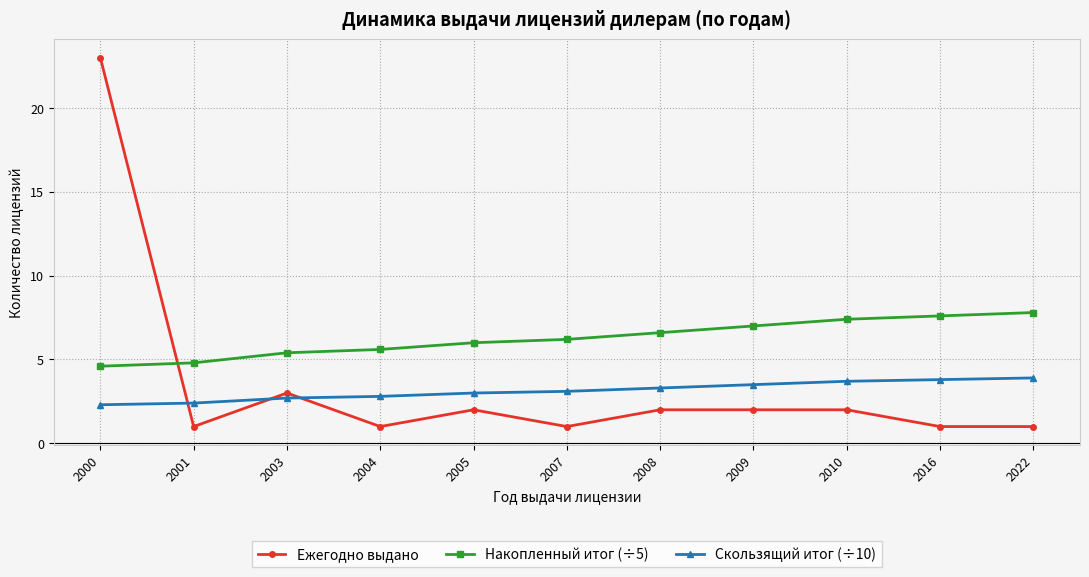

Is it true that Скользящий итог (÷10) equals 3.1 at 2007?

True